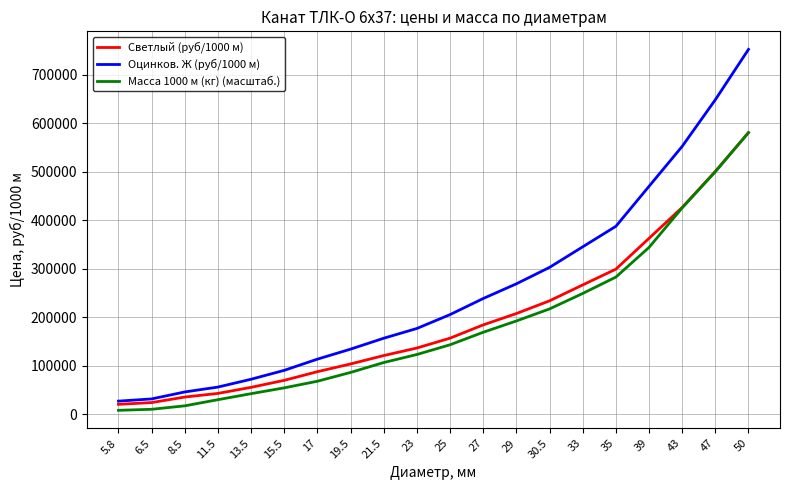

Which series has the largest range (max minus min)?

Оцинков. Ж (руб/1000 м)